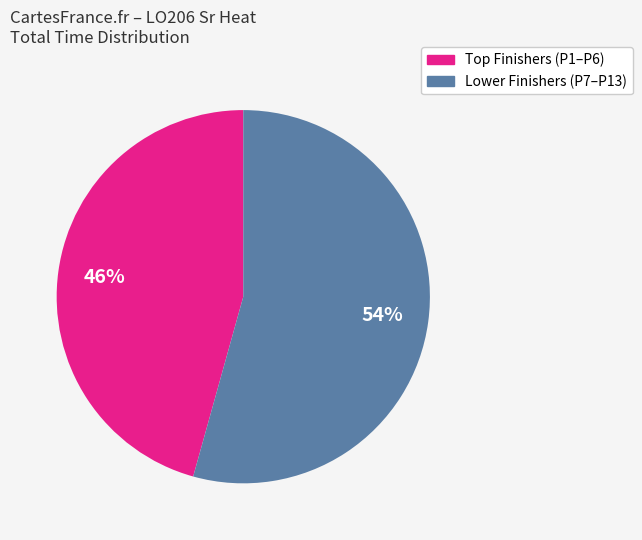

How many slices are in this pie chart?

2